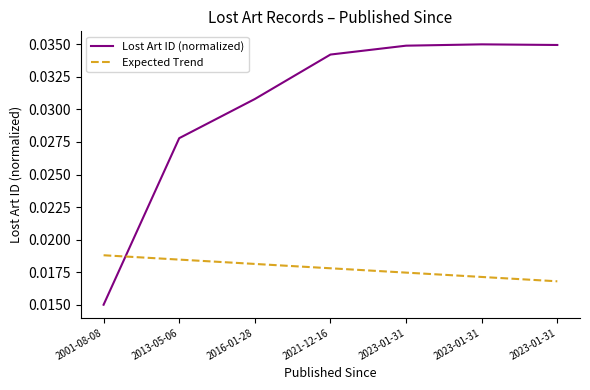

Does the chart have visible grid lines?

No